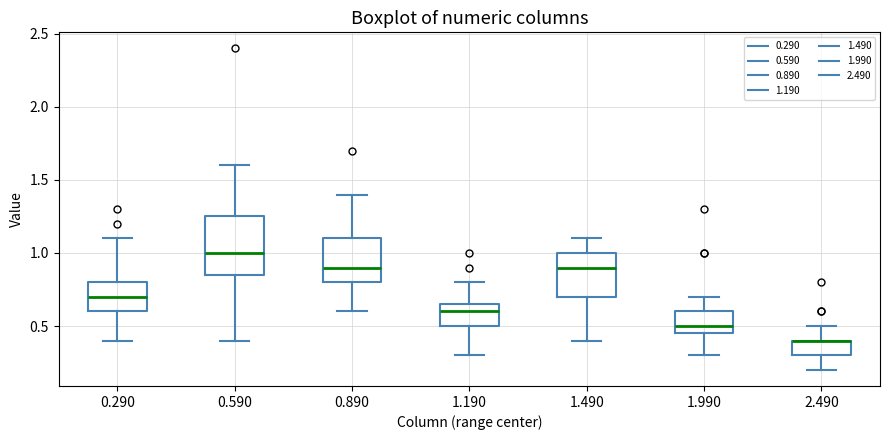

Reading left to right, transcribe this box plot: for each box, give where its median line is, the range the box spans, and where its two whiskers end, as read against the y-axis. The values are not printed on the chart, so give them approximately, as read against the axis.

0.290: median 0.70, box 0.60 to 0.80, whiskers 0.40 to 1.10
0.590: median 1.00, box 0.85 to 1.25, whiskers 0.40 to 1.60
0.890: median 0.90, box 0.80 to 1.10, whiskers 0.60 to 1.40
1.190: median 0.60, box 0.50 to 0.65, whiskers 0.30 to 0.80
1.490: median 0.90, box 0.70 to 1.00, whiskers 0.40 to 1.10
1.990: median 0.50, box 0.45 to 0.60, whiskers 0.30 to 0.70
2.490: median 0.40 (drawn on the box's upper edge), box 0.30 to 0.40, whiskers 0.20 to 0.50